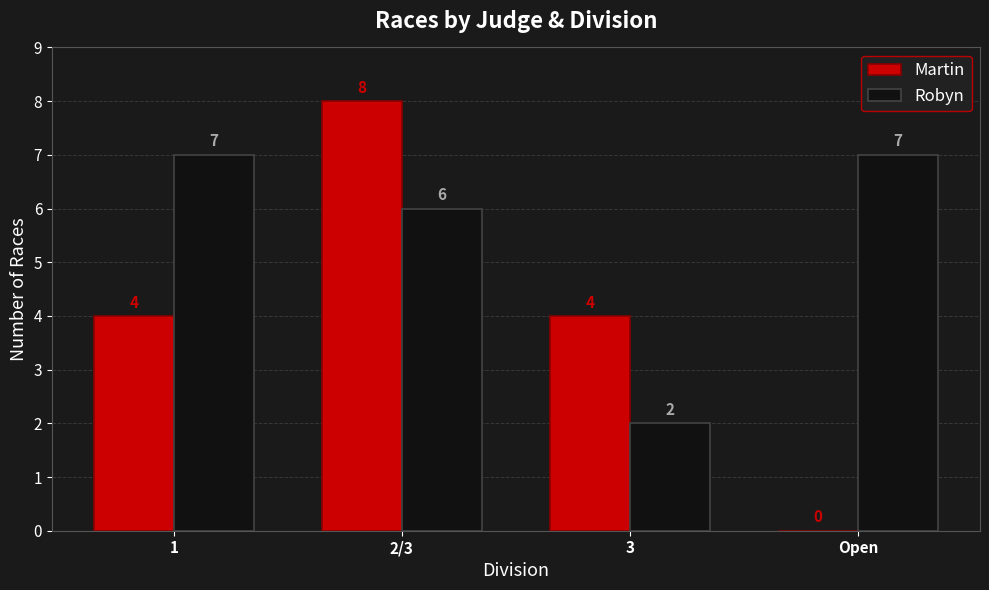

The Robyn series shows 7 at Open. True or false?

True